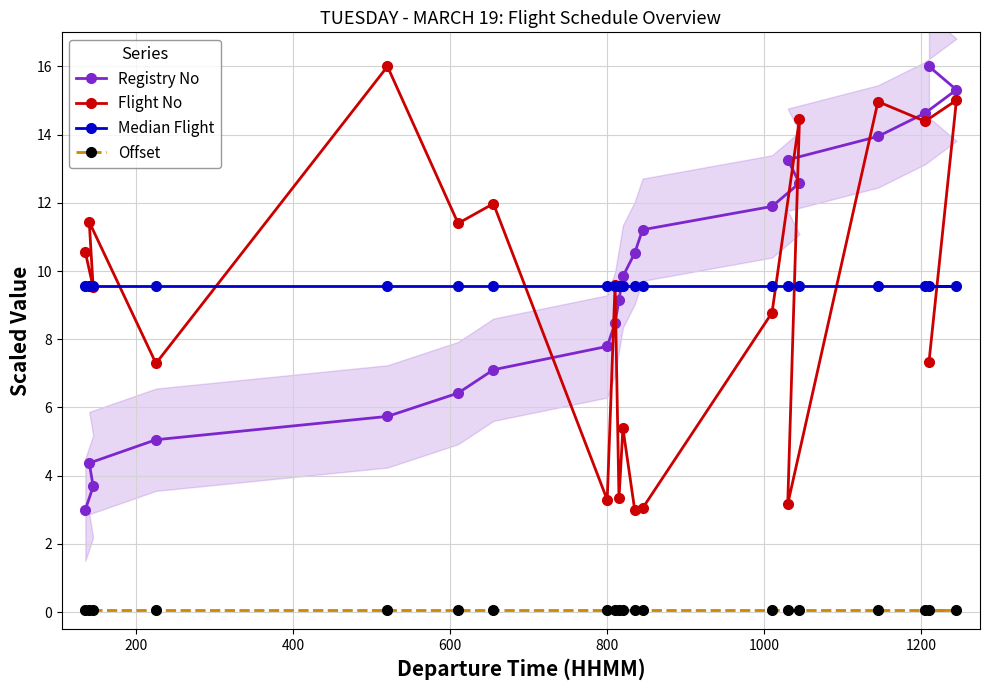

What is the value of the Flight No point at the 1st from the left?

10.6